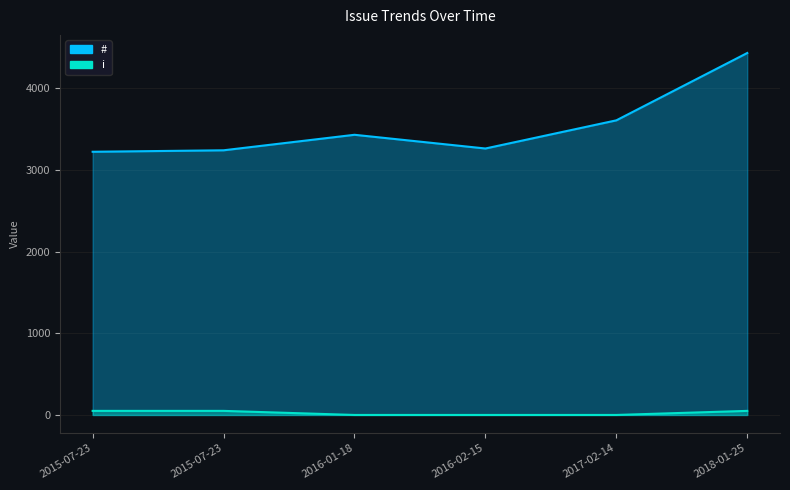

What is the label of the 1st point from the left?

2015-07-23